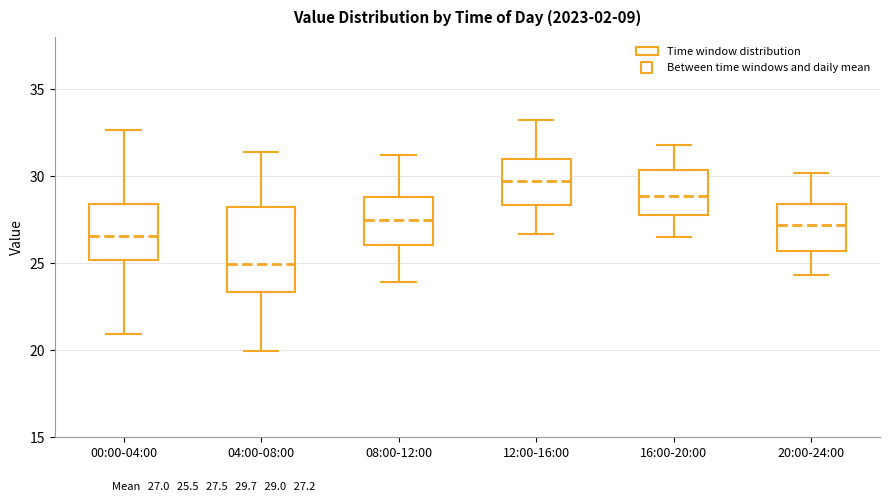

Reading left to right, transcribe this box plot: for each box, give where its median line is, the range the box spans, and where its two whiskers end, as read against the y-axis. The values are not printed on the chart, so give them approximately, as read against the axis.

00:00-04:00: median 26.5, box 25.0 to 28.5, whiskers 21.0 to 32.5
04:00-08:00: median 25.0, box 23.5 to 28.0, whiskers 20.0 to 31.5
08:00-12:00: median 27.5, box 26.0 to 29.0, whiskers 24.0 to 31.0
12:00-16:00: median 30.0, box 28.5 to 31.0, whiskers 26.5 to 33.0
16:00-20:00: median 29.0, box 28.0 to 30.5, whiskers 26.5 to 32.0
20:00-24:00: median 27.0, box 25.5 to 28.5, whiskers 24.5 to 30.0